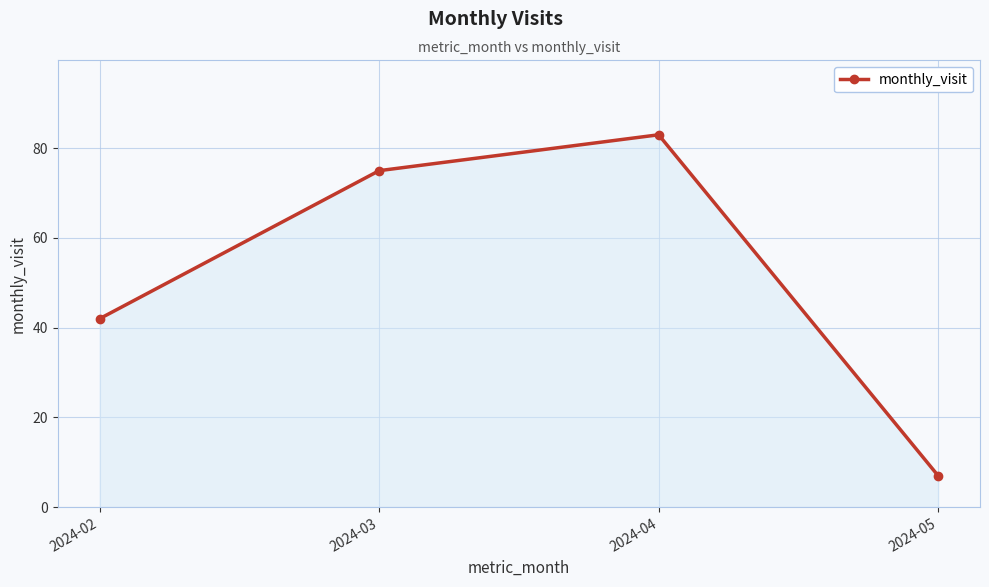

What is the change in value from 2024-04 to 2024-05?

-76